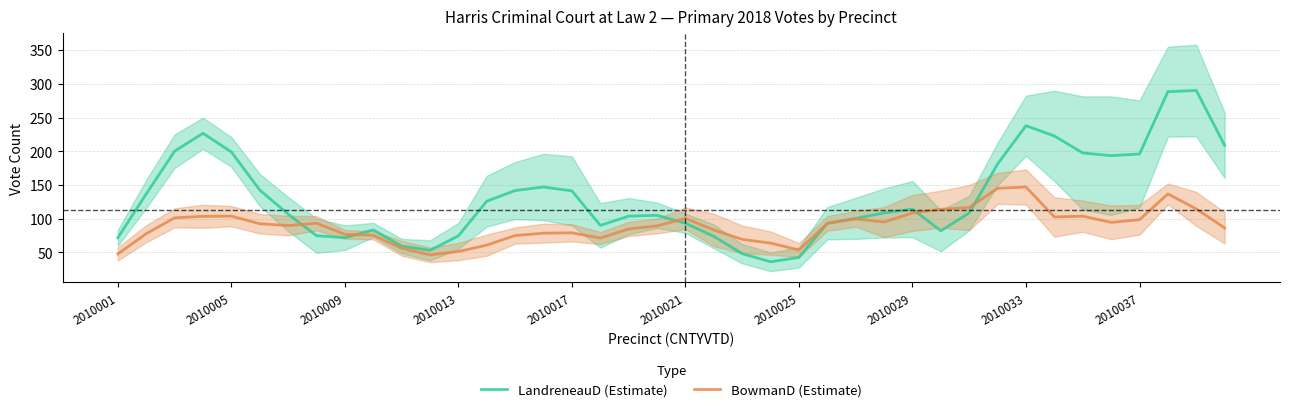

Which series ends up on top after the final intersection of BowmanD (Estimate) and LandreneauD (Estimate)?

LandreneauD (Estimate)